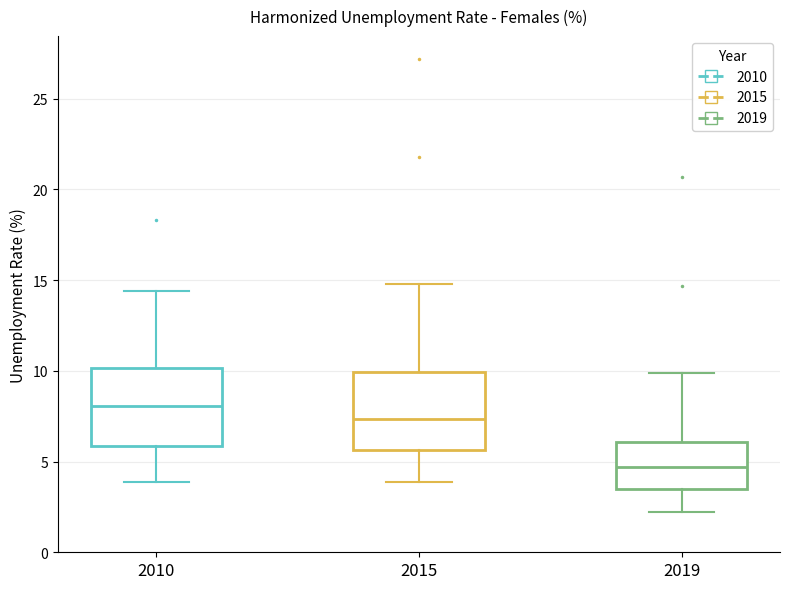

Reading left to right, read every box against the y-axis: the position of its median line, the range the box covers, and the ends of its whiskers. The values are not printed on the chart, so give them approximately, as read against the axis.

2010: median 8.0, box 6.0 to 10.0, whiskers 4.0 to 14.5
2015: median 7.5, box 5.5 to 10.0, whiskers 4.0 to 15.0
2019: median 4.5, box 3.5 to 6.0, whiskers 2.0 to 10.0